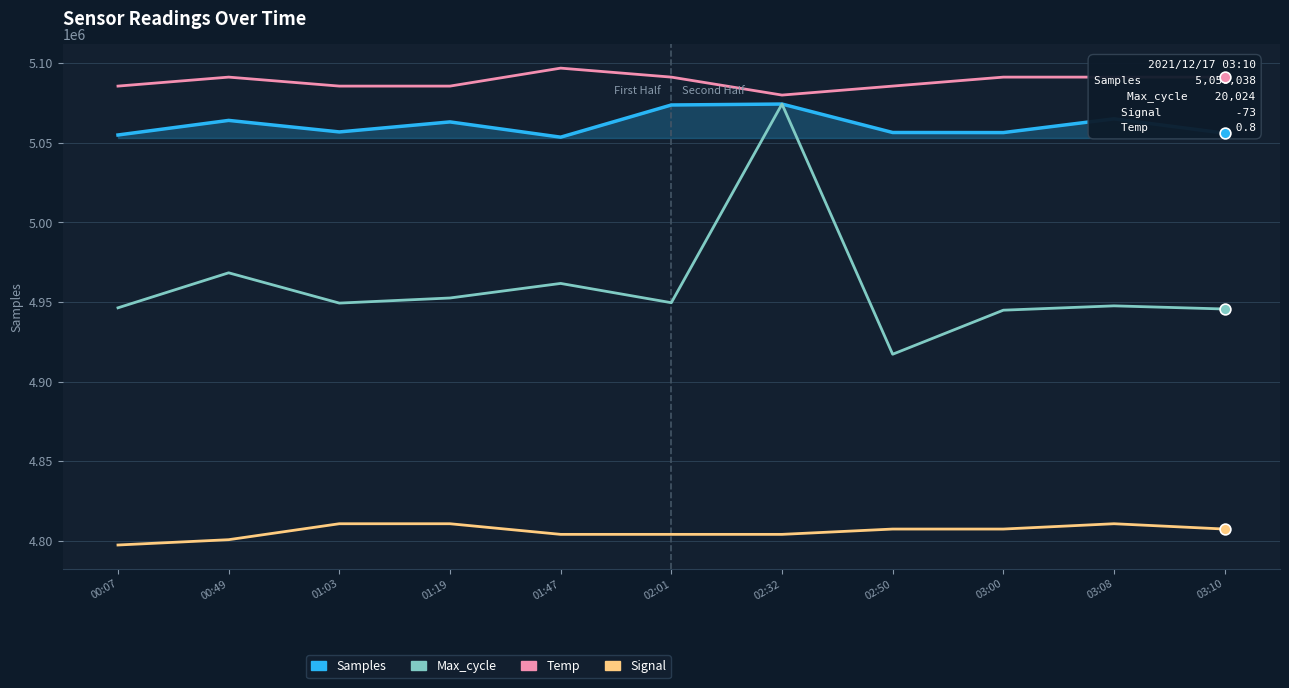

What is the spread (max minus min) of values at 01:47?

292720.9